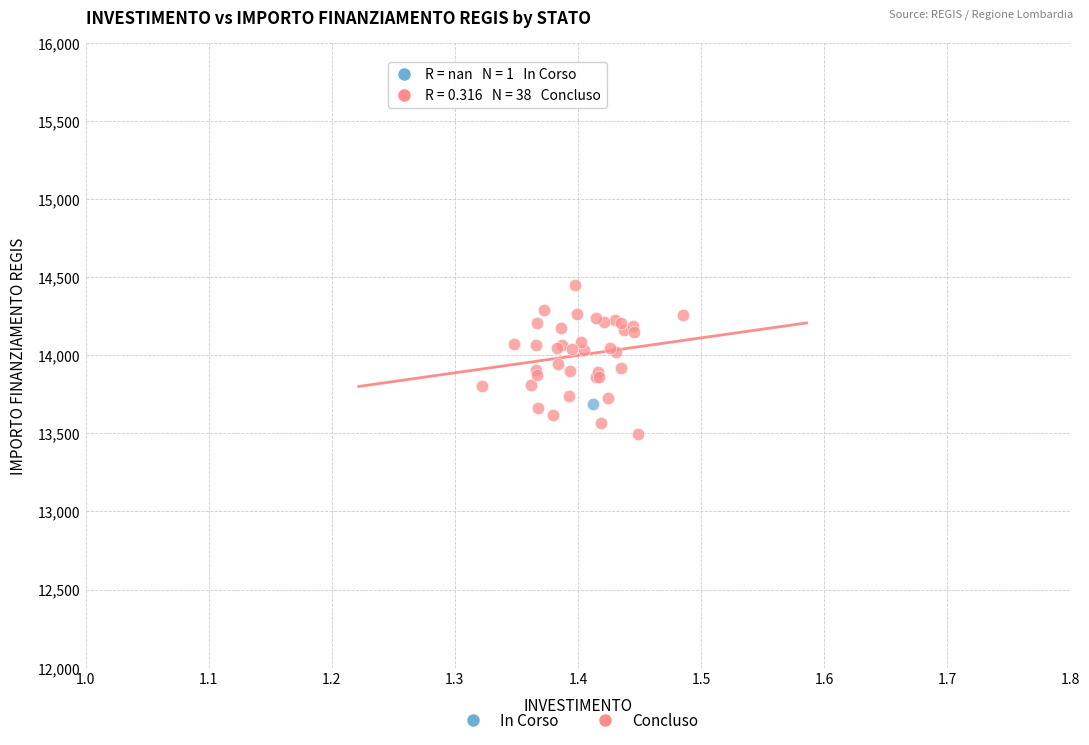

What are all the series names shown in the legend?

In Corso, Concluso